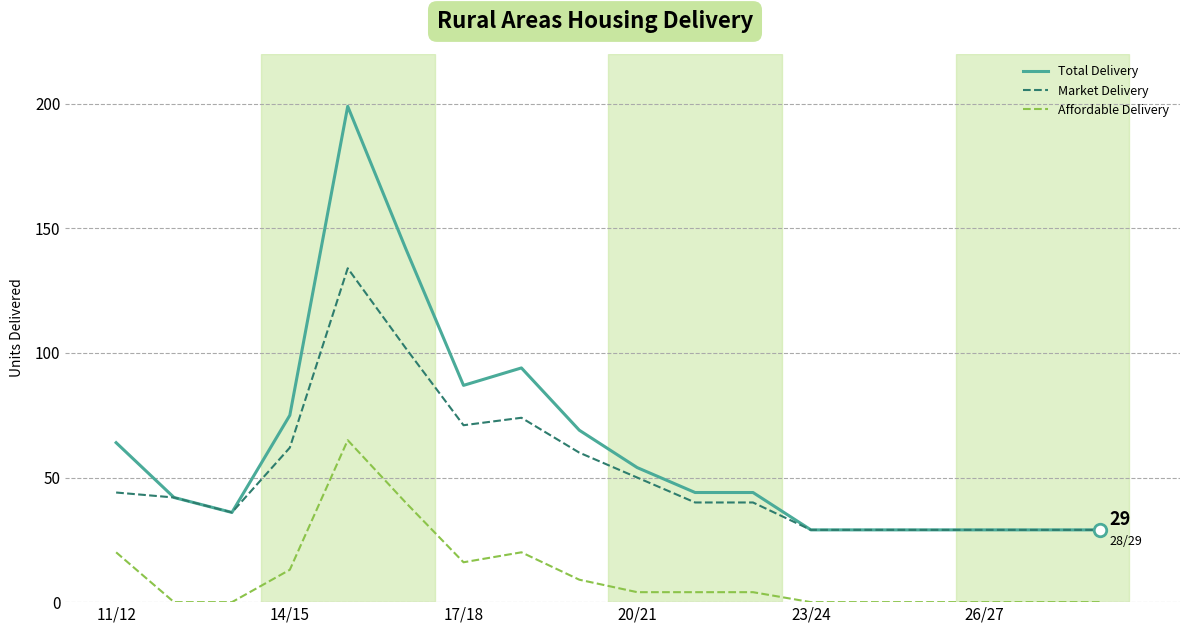

What is the greatest value displayed?

199